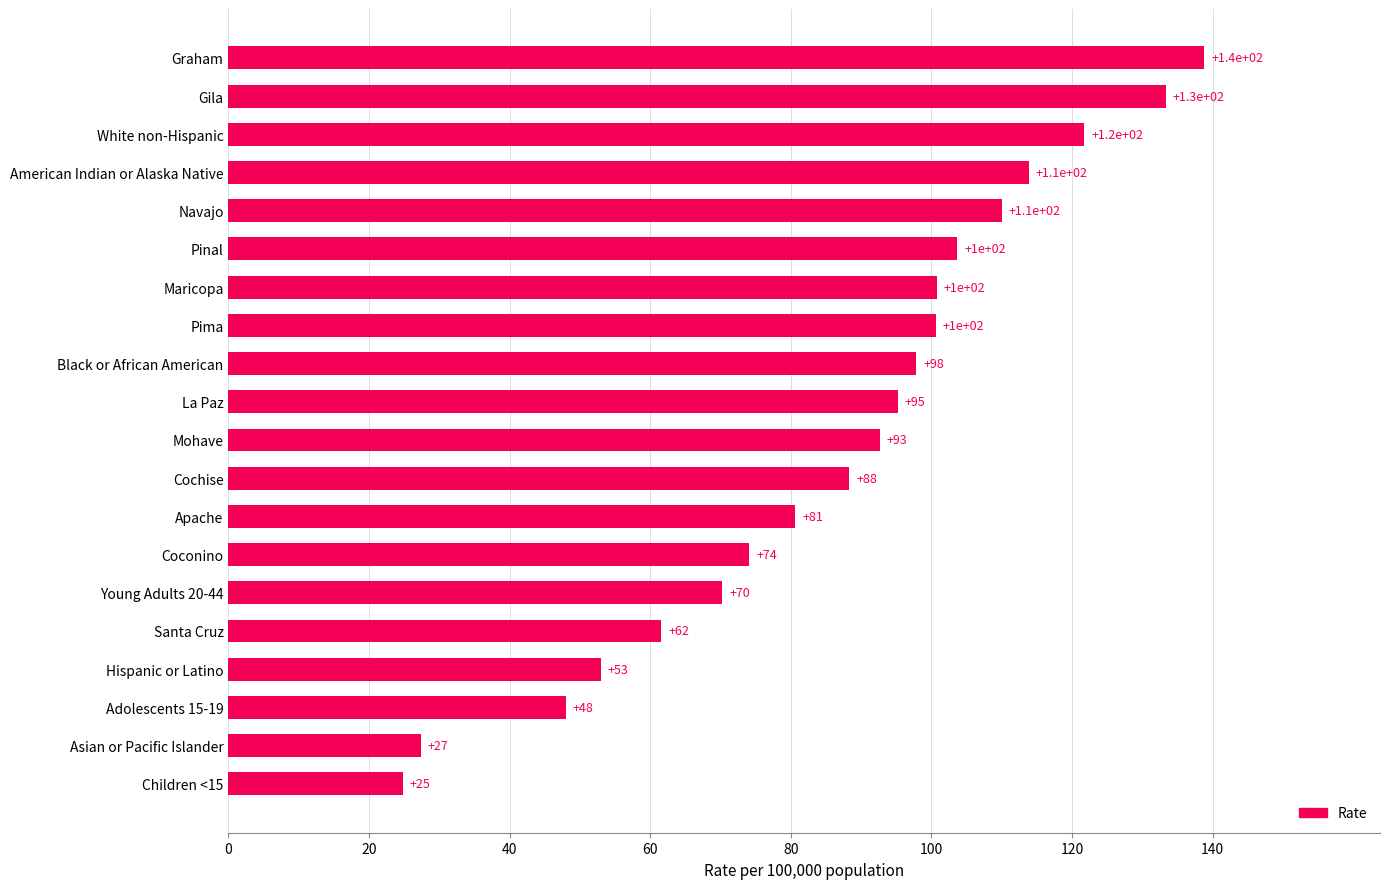

What is the difference between the maximum and minimum values?

114.0